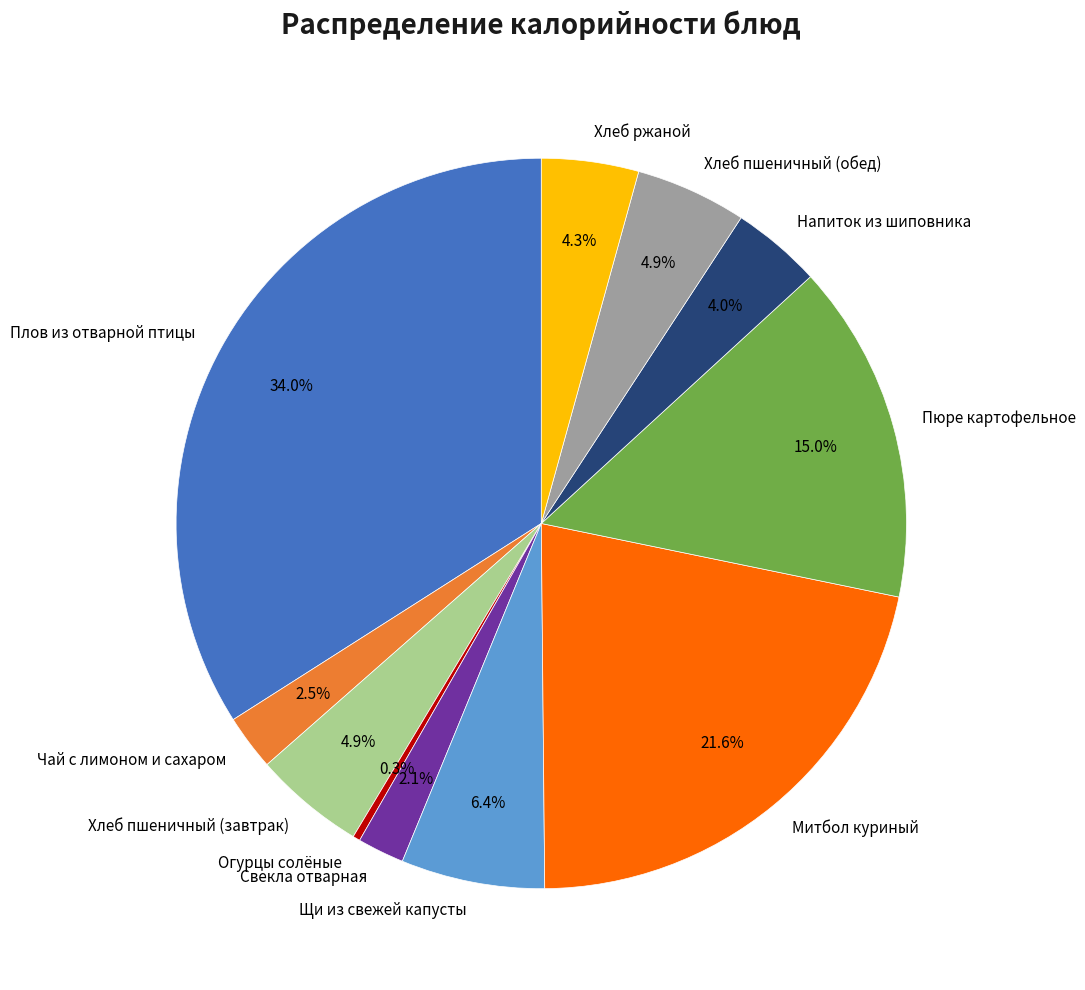

How many slices are in this pie chart?

11